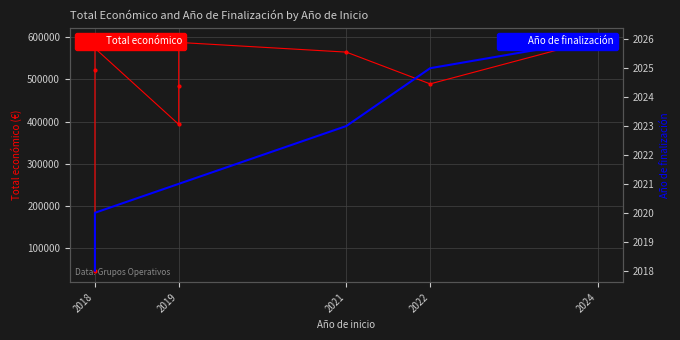

Count the Año de finalización values in the range 2020 to 2023.

6